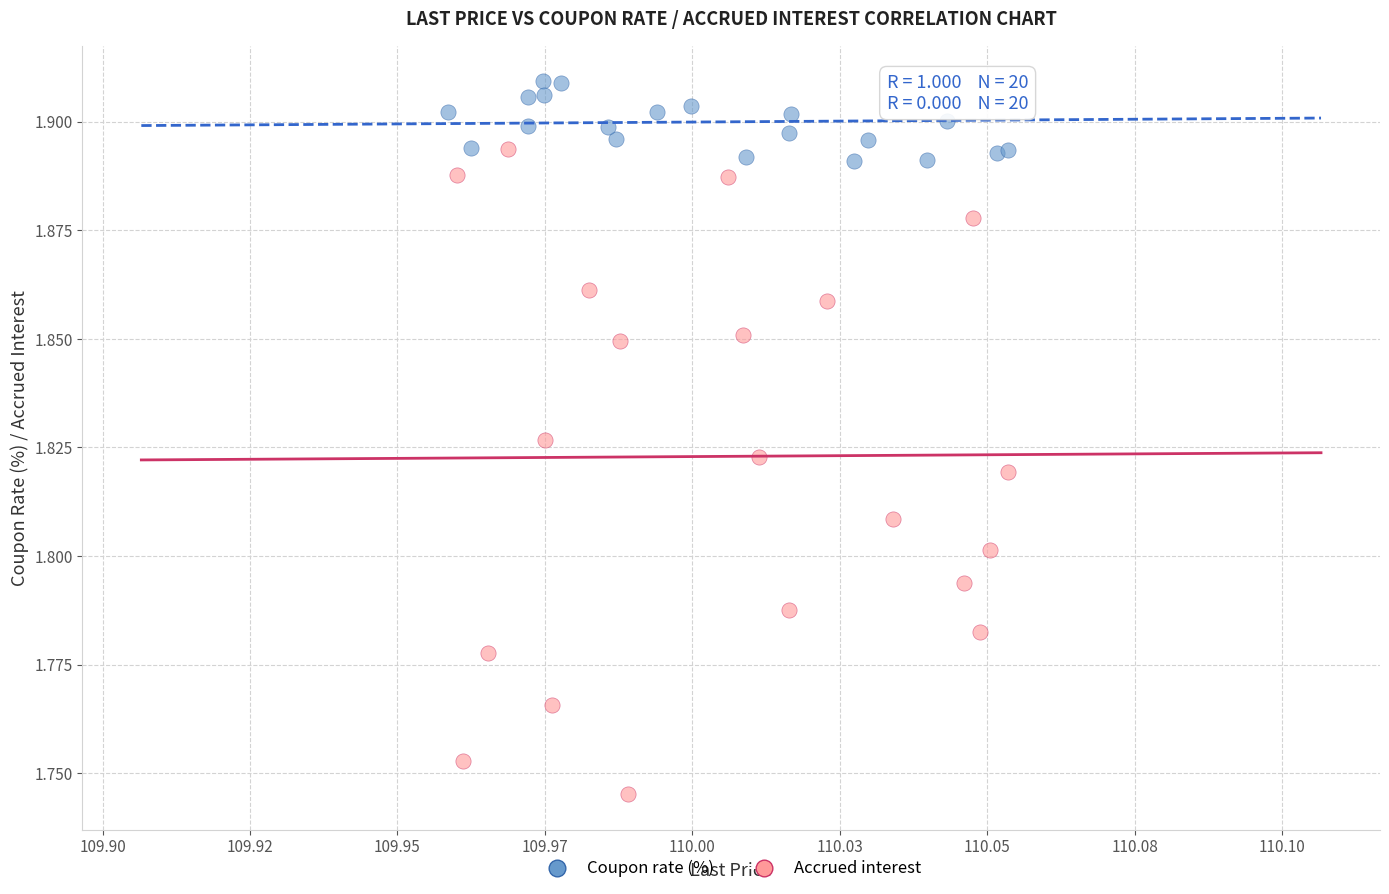

Which series reaches the minimum Y coordinate?

Accrued interest